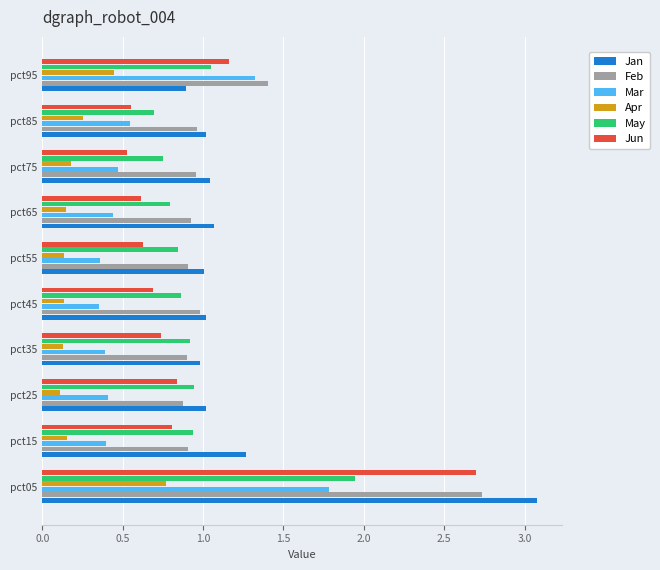

What is the greatest value displayed?

3.1